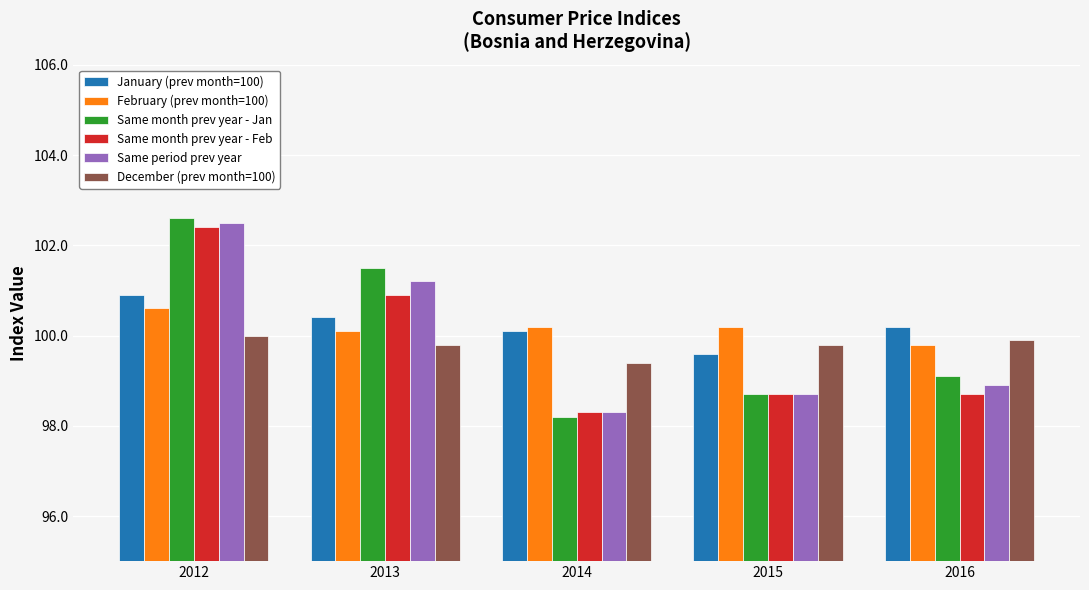

How many values in the Same month prev year - Jan series exceed 99?

3